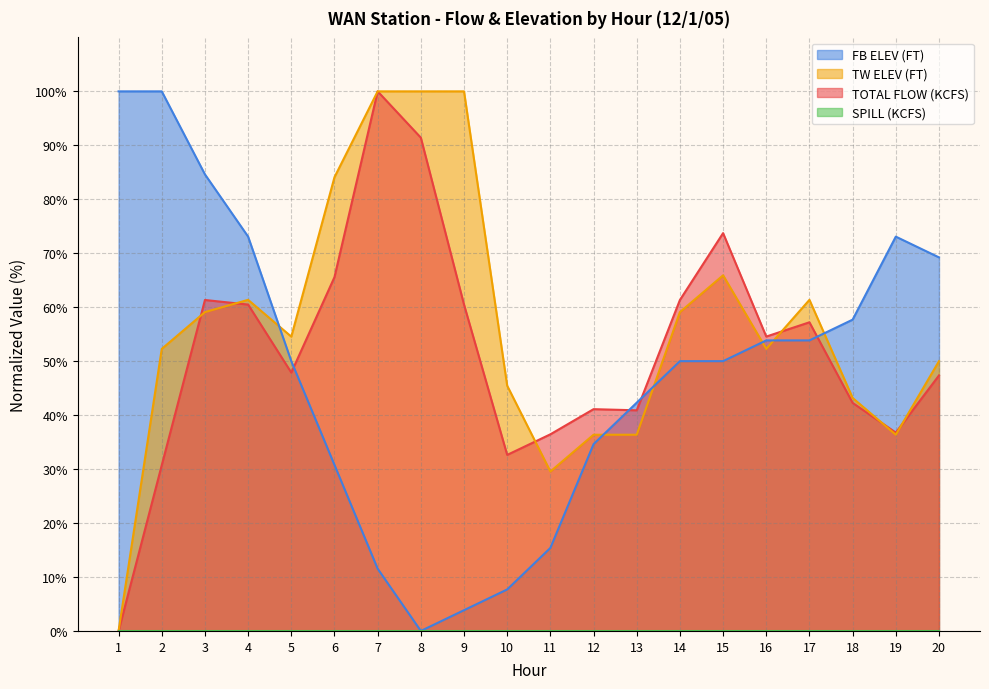

Which has a higher value, 16 or 13?

16